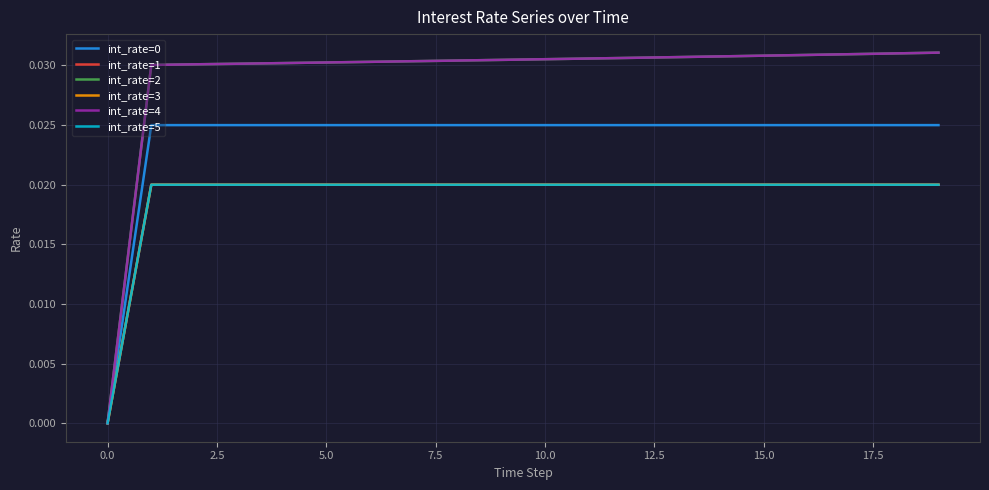

Reading left to right, list all the values displayed in this chart.

int_rate=0: 0.0	0.0	0.0	0.0	0.0	0.0	0.0	0.0	0.0	0.0	0.0	0.0	0.0	0.0	0.0	0.0	0.0	0.0	0.0	0.0
int_rate=1: 0.0	0.0	0.0	0.0	0.0	0.0	0.0	0.0	0.0	0.0	0.0	0.0	0.0	0.0	0.0	0.0	0.0	0.0	0.0	0.0
int_rate=2: 0.0	0.0	0.0	0.0	0.0	0.0	0.0	0.0	0.0	0.0	0.0	0.0	0.0	0.0	0.0	0.0	0.0	0.0	0.0	0.0
int_rate=3: 0.0	0.0	0.0	0.0	0.0	0.0	0.0	0.0	0.0	0.0	0.0	0.0	0.0	0.0	0.0	0.0	0.0	0.0	0.0	0.0
int_rate=4: 0.0	0.0	0.0	0.0	0.0	0.0	0.0	0.0	0.0	0.0	0.0	0.0	0.0	0.0	0.0	0.0	0.0	0.0	0.0	0.0
int_rate=5: 0.0	0.0	0.0	0.0	0.0	0.0	0.0	0.0	0.0	0.0	0.0	0.0	0.0	0.0	0.0	0.0	0.0	0.0	0.0	0.0